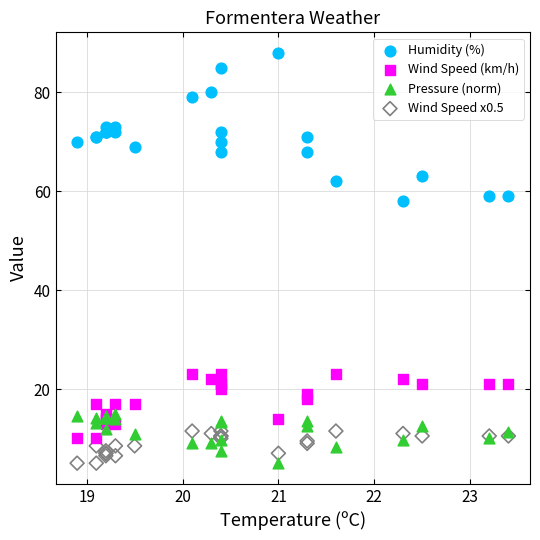

What is the X range (max minus min) for the scatter plot?

4.5